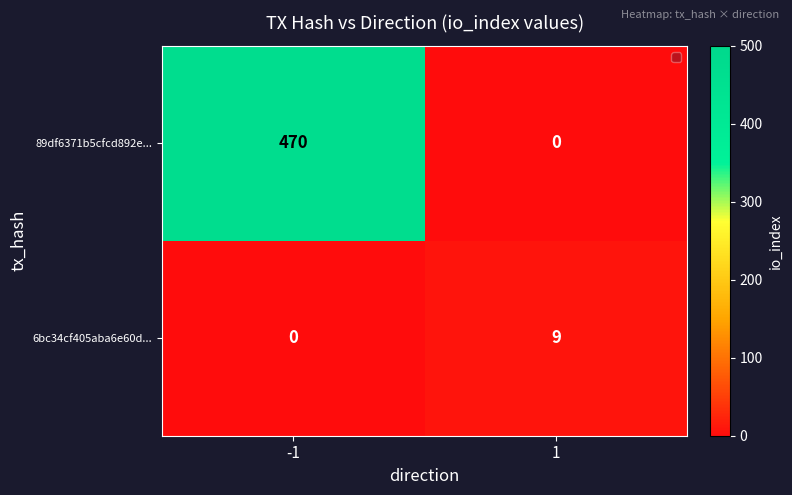

Which category has the highest value across all series?

-1